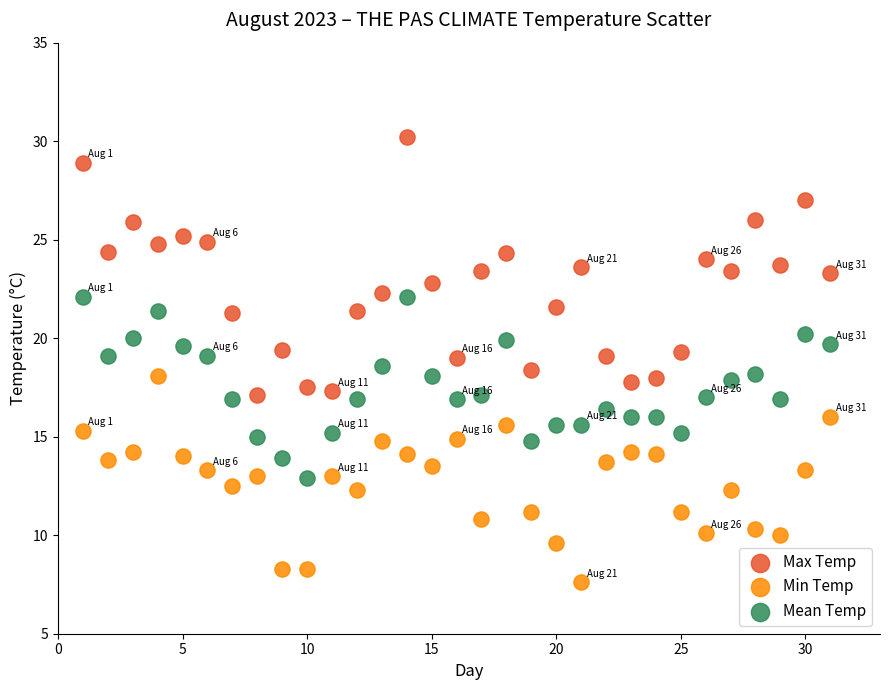

Which series reaches the maximum Y coordinate?

Max Temp